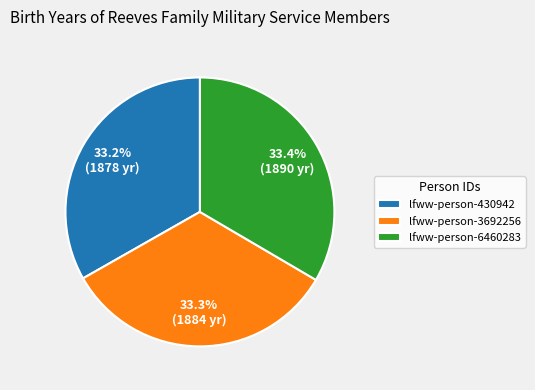

Is lfww-person-6460283 the majority of the pie?

No